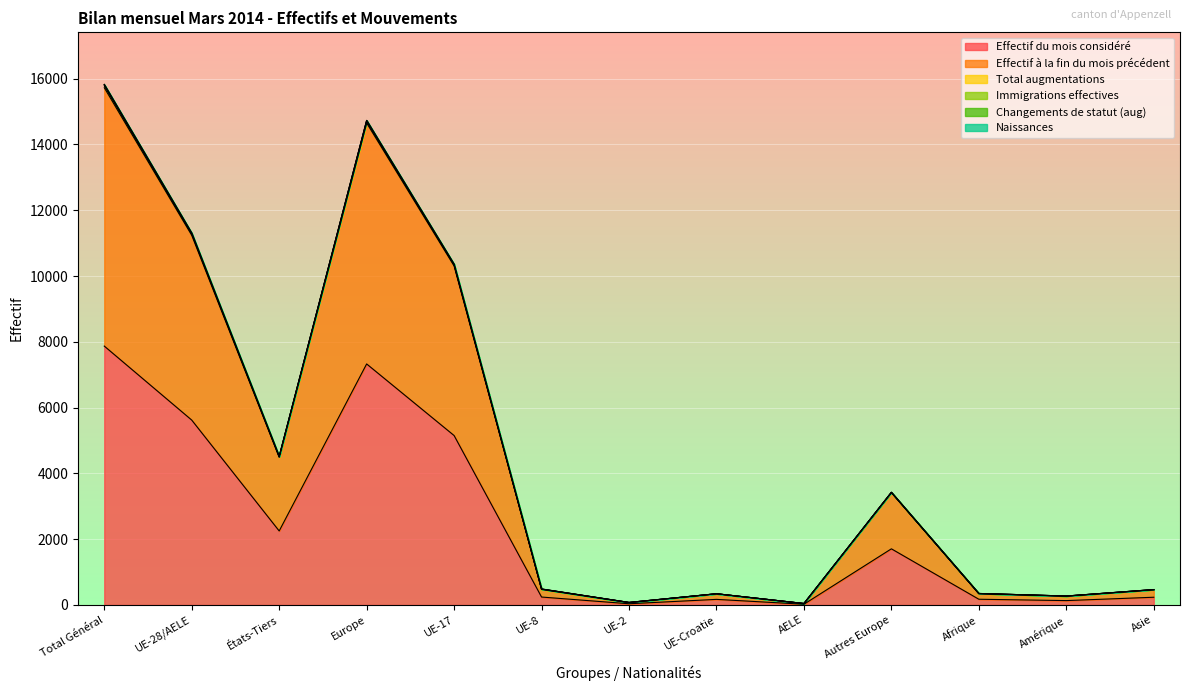

The value of Effectif du mois considéré at UE-28/AELE is 5621. True or false?

True